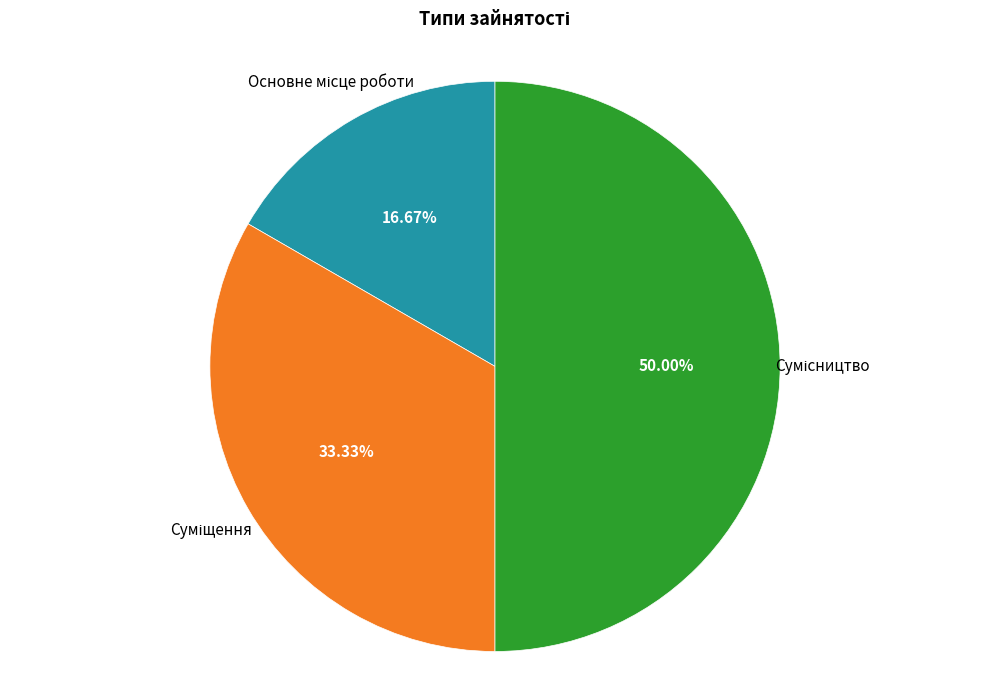

Does any single category account for the majority?

No